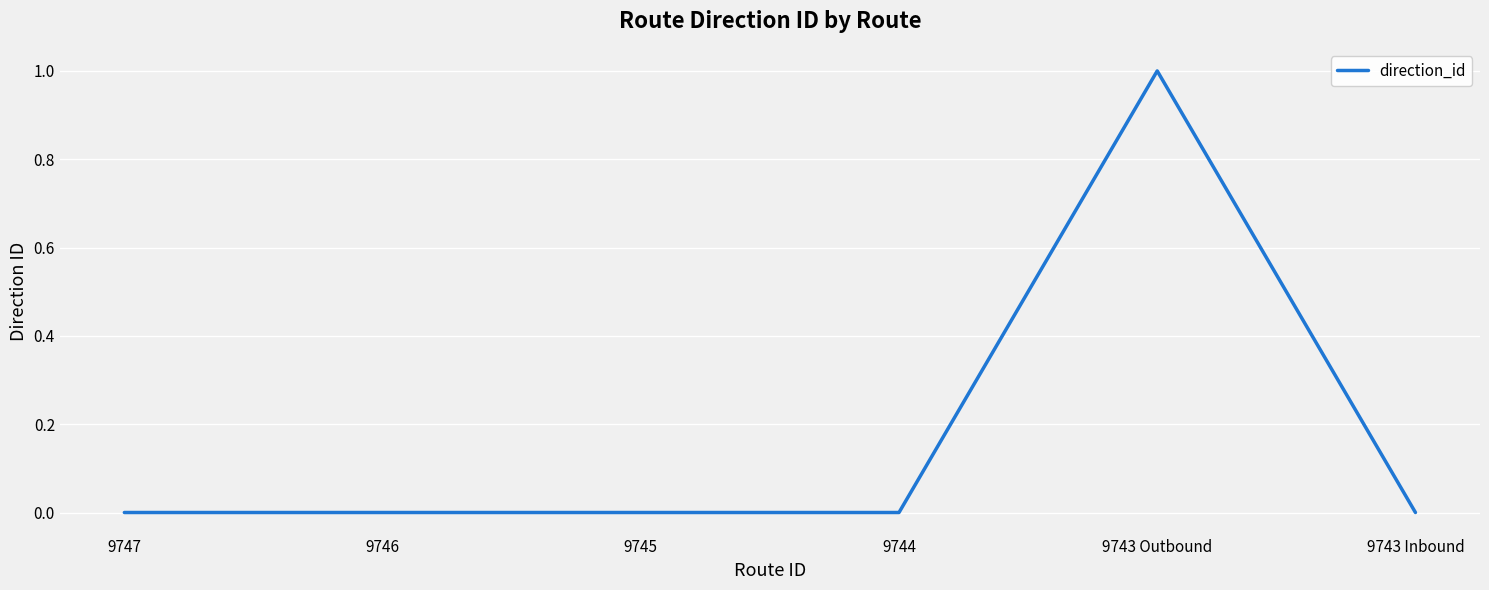

How many lines are shown in the chart?

1